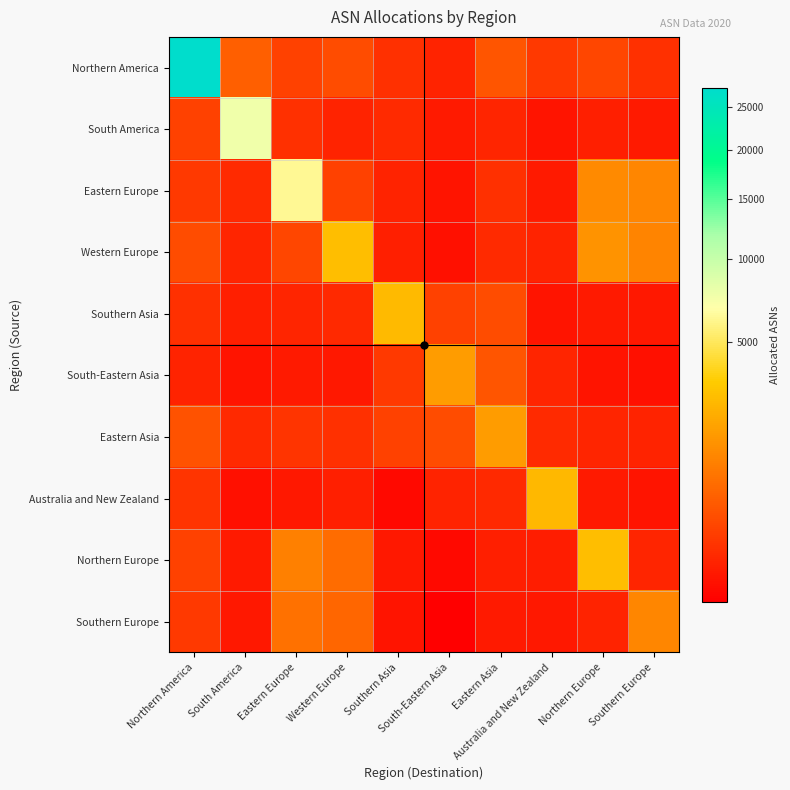

Reading left to right, what are all the values shown in this chart?

Northern America: Northern America=27558	South America=500	Eastern Europe=200	Western Europe=300	Southern Asia=100	South-Eastern Asia=50	Eastern Asia=400	Australia and New Zealand=150	Northern Europe=250	Southern Europe=100
South America: Northern America=200	South America=7578	Eastern Europe=100	Western Europe=50	Southern Asia=80	South-Eastern Asia=30	Eastern Asia=60	Australia and New Zealand=20	Northern Europe=40	Southern Europe=30
Eastern Europe: Northern America=150	South America=80	Eastern Europe=6283	Western Europe=200	Southern Asia=50	South-Eastern Asia=20	Eastern Asia=100	Australia and New Zealand=30	Northern Europe=1267	Southern Europe=1167
Western Europe: Northern America=300	South America=60	Eastern Europe=250	Western Europe=2811	Southern Asia=40	South-Eastern Asia=15	Eastern Asia=80	Australia and New Zealand=50	Northern Europe=1479	Southern Europe=1130
Southern Asia: Northern America=100	South America=40	Eastern Europe=60	Western Europe=70	Southern Asia=2674	South-Eastern Asia=200	Eastern Asia=300	Australia and New Zealand=20	Northern Europe=30	Southern Europe=25
South-Eastern Asia: Northern America=50	South America=20	Eastern Europe=30	Western Europe=25	Southern Asia=150	South-Eastern Asia=1756	Eastern Asia=400	Australia and New Zealand=60	Northern Europe=20	Southern Europe=15
Eastern Asia: Northern America=350	South America=70	Eastern Europe=120	Western Europe=100	Southern Asia=200	South-Eastern Asia=300	Eastern Asia=1716	Australia and New Zealand=80	Northern Europe=60	Southern Europe=50
Australia and New Zealand: Northern America=120	South America=15	Eastern Europe=25	Western Europe=40	Southern Asia=10	South-Eastern Asia=50	Eastern Asia=70	Australia and New Zealand=2604	Northern Europe=30	Southern Europe=20
Northern Europe: Northern America=200	South America=30	Eastern Europe=1078	Western Europe=700	Southern Asia=25	South-Eastern Asia=10	Eastern Asia=40	Australia and New Zealand=35	Northern Europe=2826	Southern Europe=60
Southern Europe: Northern America=150	South America=25	Eastern Europe=800	Western Europe=600	Southern Asia=20	South-Eastern Asia=8	Eastern Asia=30	Australia and New Zealand=25	Northern Europe=50	Southern Europe=1167